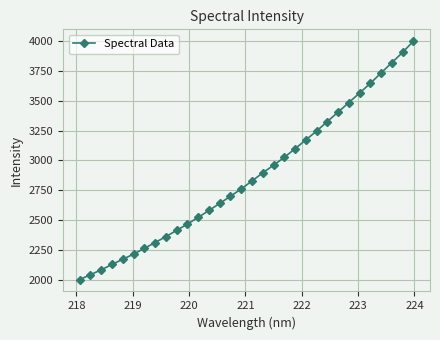

Count the number of categories in the chart.

32